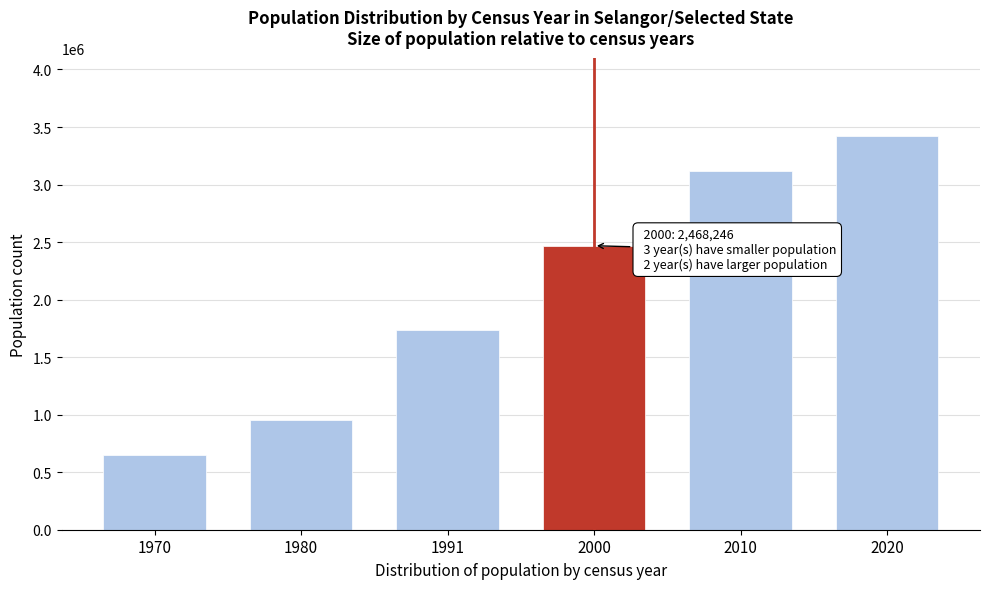

Reading left to right, list all the values displayed in this chart.

653604	955712	1734685	2468246	3117405	3418785